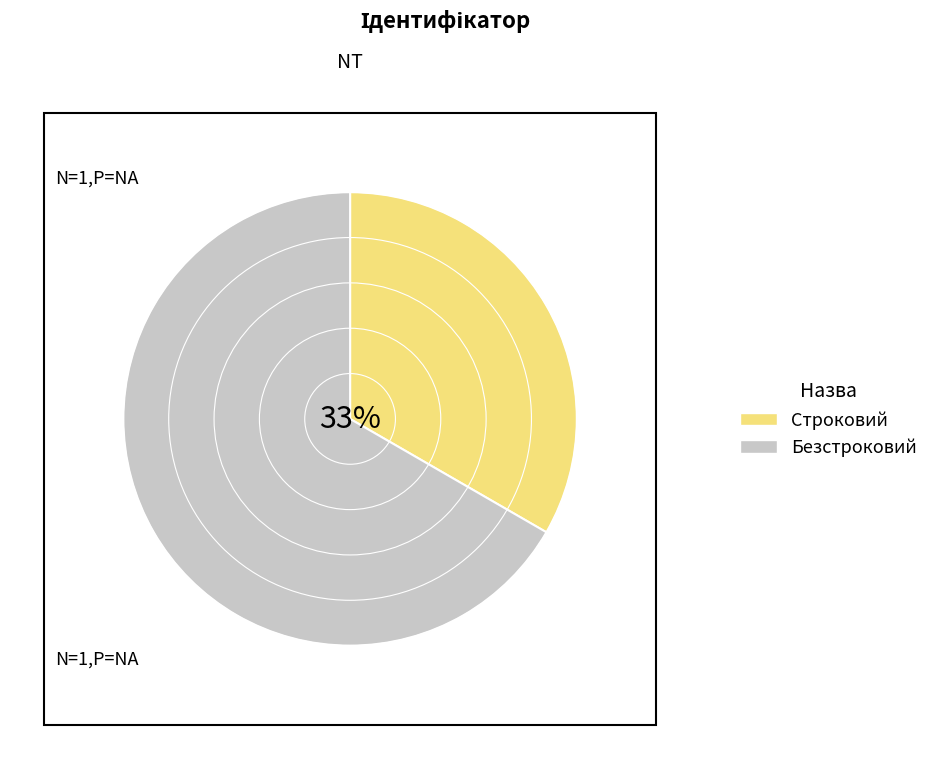

To the nearest percent, what portion does Безстроковий represent?

67%